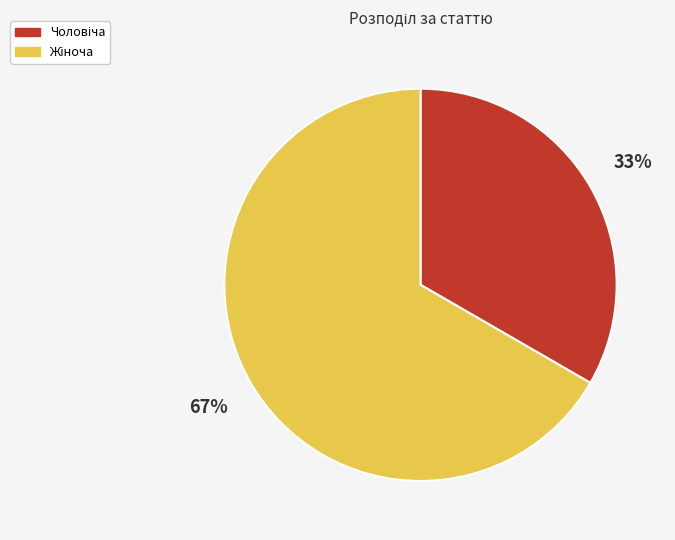

Rank the categories by value from lowest to highest.

Чоловіча, Жіноча